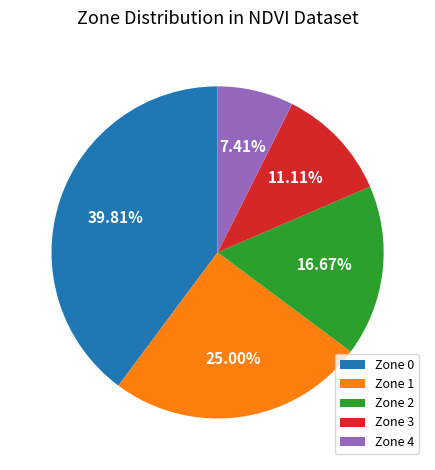

Does Zone 2 account for over 50% of the chart?

No